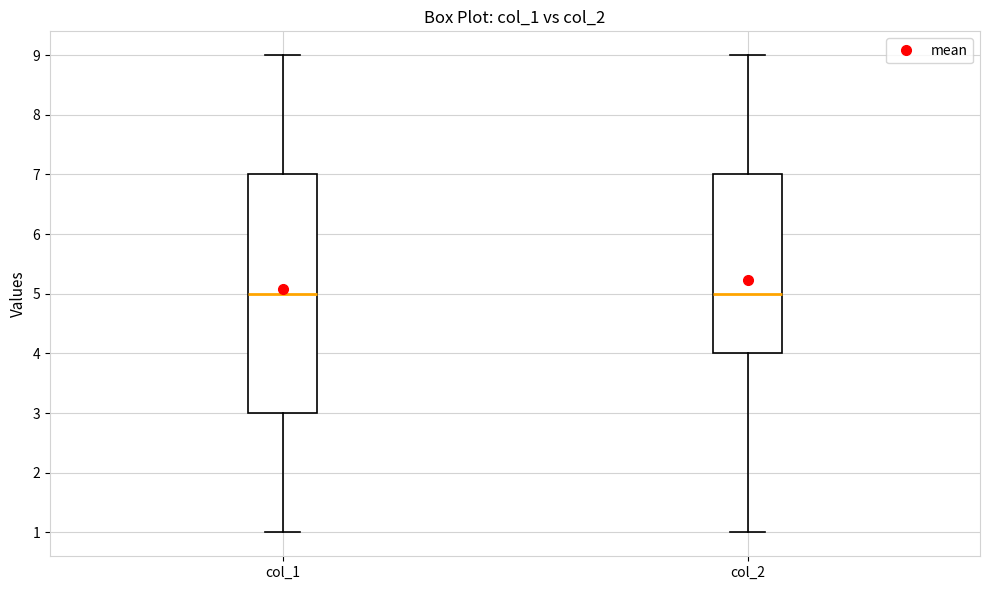

Reading left to right, transcribe this box plot: for each box, give where its median line is, the range the box spans, and where its two whiskers end, as read against the y-axis. The values are not printed on the chart, so give them approximately, as read against the axis.

col_1: median 5, box 3 to 7, whiskers 1 to 9
col_2: median 5, box 4 to 7, whiskers 1 to 9